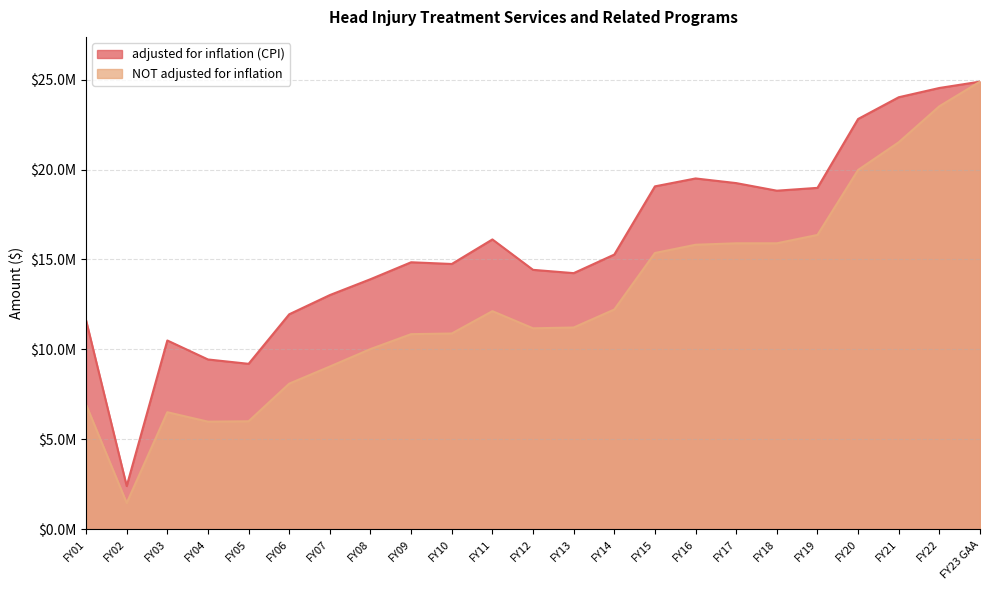

True or false: adjusted for inflation (CPI) and NOT adjusted for inflation intersect in this chart.

False